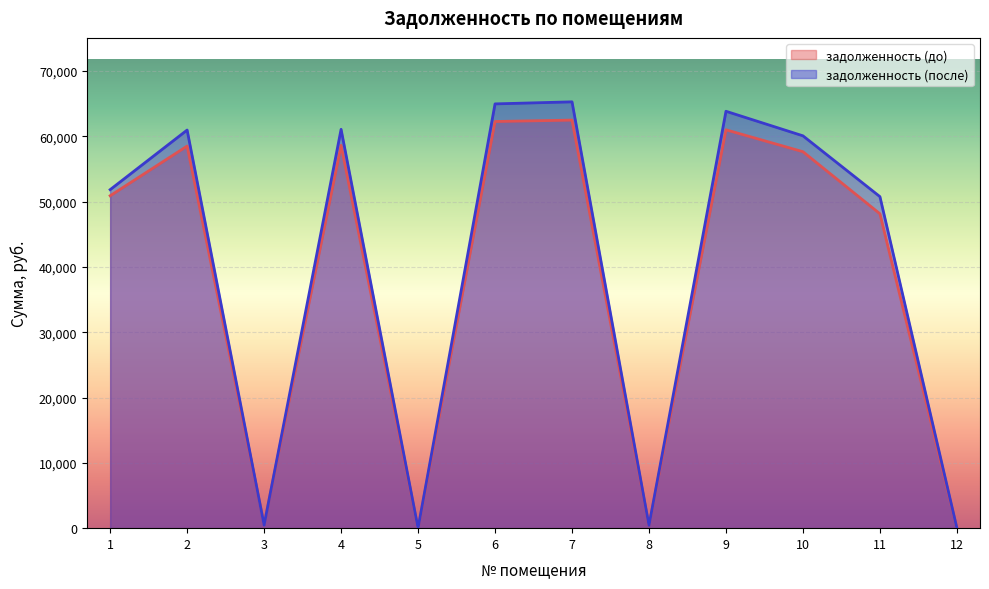

How many interior local peaks does the задолженность (до) series have?

4